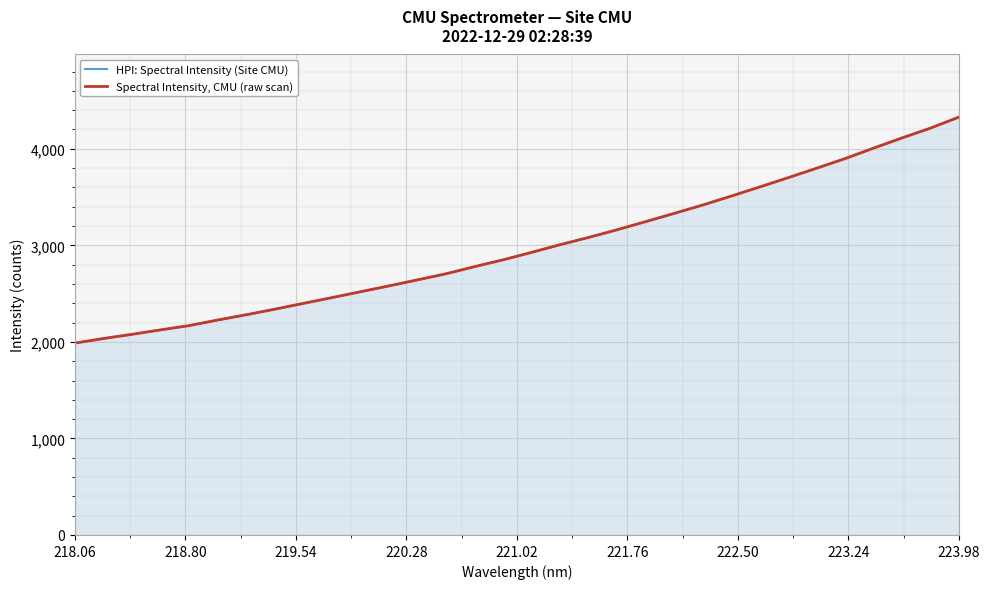

Rank the series by their maximum value, from highest to lowest.

HPI: Spectral Intensity (Site CMU), Spectral Intensity, CMU (raw scan)